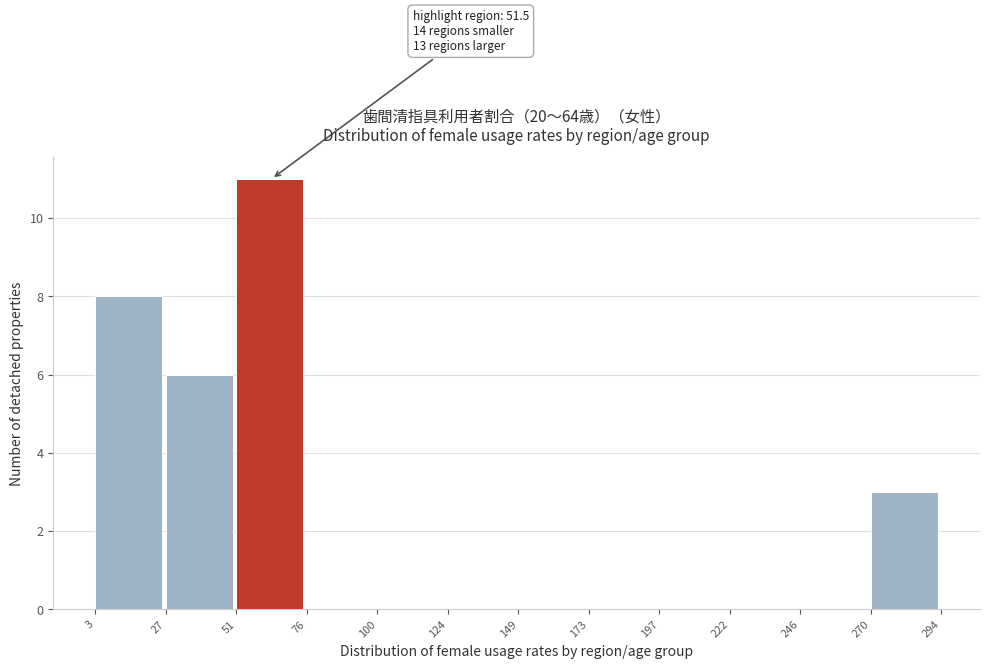

Which range on the x-axis has the tallest bar?

51 to 76